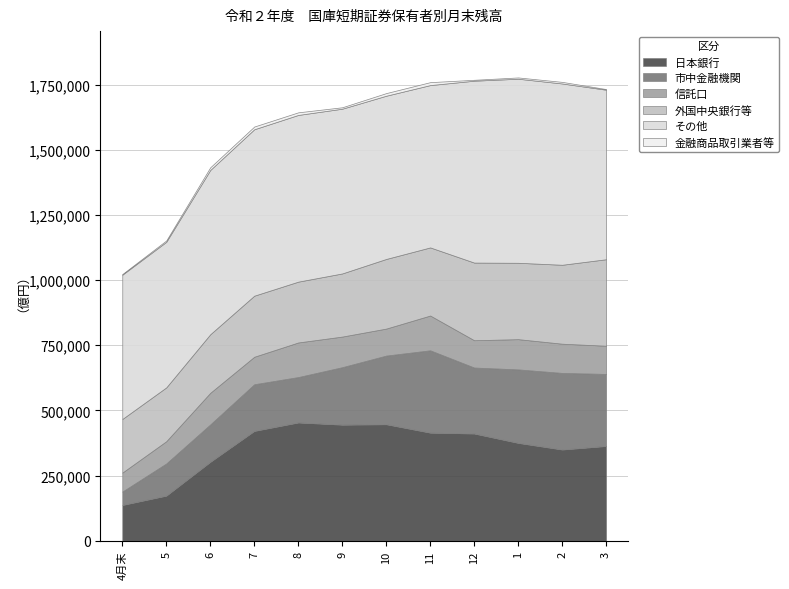

Does the chart have visible grid lines?

Yes